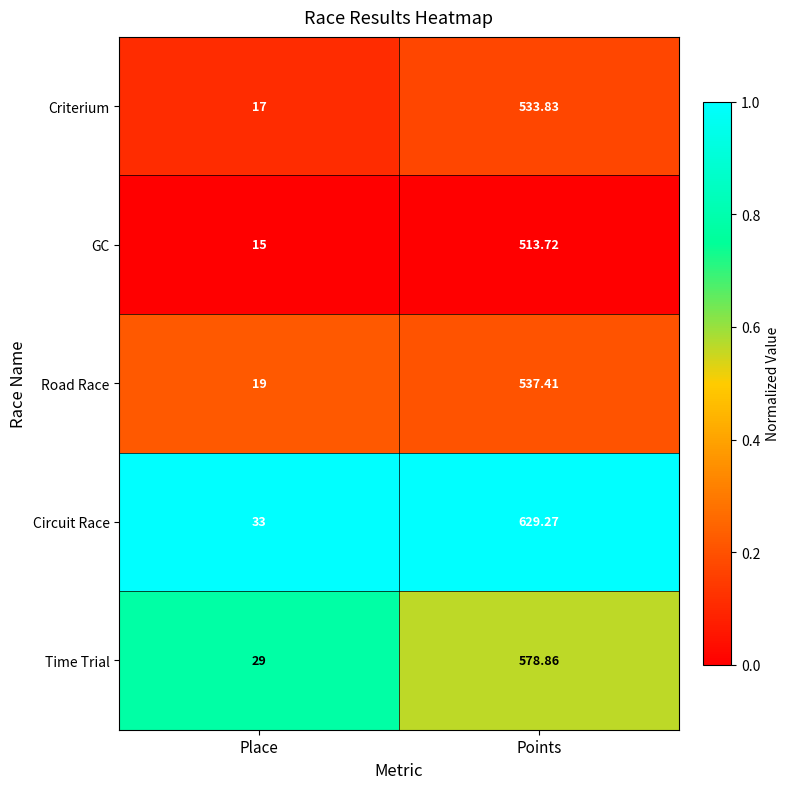

Which series has the largest total across all categories?

Circuit Race